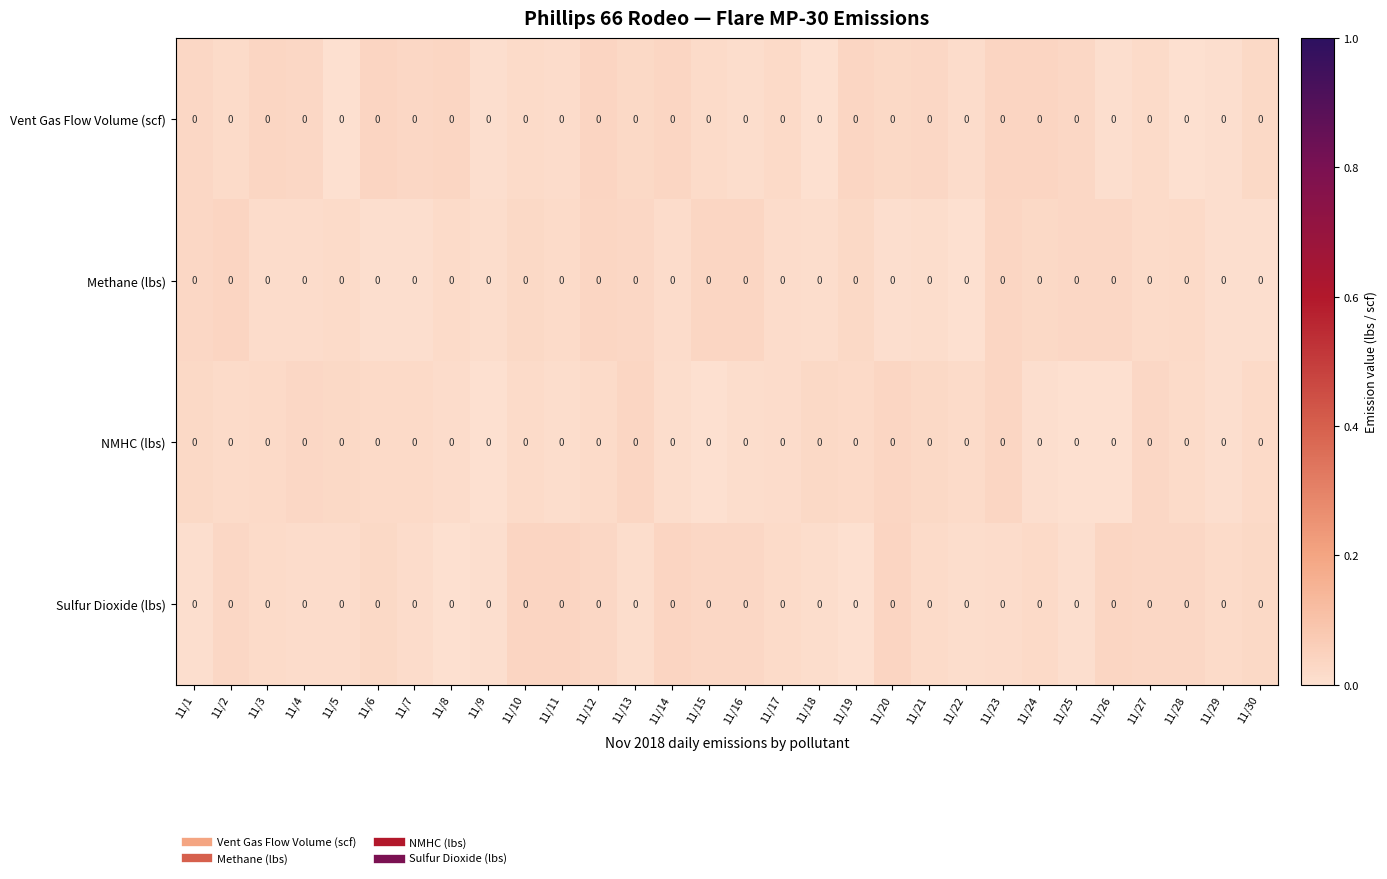

Reading left to right, what are all the values shown in this chart?

Vent Gas Flow Volume (scf): 11/1=0.0	11/2=0.0	11/3=0.0	11/4=0.0	11/5=0.0	11/6=0.0	11/7=0.0	11/8=0.0	11/9=0.0	11/10=0.0	11/11=0.0	11/12=0.0	11/13=0.0	11/14=0.0	11/15=0.0	11/16=0.0	11/17=0.0	11/18=0.0	11/19=0.0	11/20=0.0	11/21=0.0	11/22=0.0	11/23=0.0	11/24=0.0	11/25=0.0	11/26=0.0	11/27=0.0	11/28=0.0	11/29=0.0	11/30=0.0
Methane (lbs): 11/1=0.0	11/2=0.0	11/3=0.0	11/4=0.0	11/5=0.0	11/6=0.0	11/7=0.0	11/8=0.0	11/9=0.0	11/10=0.0	11/11=0.0	11/12=0.0	11/13=0.0	11/14=0.0	11/15=0.0	11/16=0.0	11/17=0.0	11/18=0.0	11/19=0.0	11/20=0.0	11/21=0.0	11/22=0.0	11/23=0.0	11/24=0.0	11/25=0.0	11/26=0.0	11/27=0.0	11/28=0.0	11/29=0.0	11/30=0.0
NMHC (lbs): 11/1=0.0	11/2=0.0	11/3=0.0	11/4=0.0	11/5=0.0	11/6=0.0	11/7=0.0	11/8=0.0	11/9=0.0	11/10=0.0	11/11=0.0	11/12=0.0	11/13=0.0	11/14=0.0	11/15=0.0	11/16=0.0	11/17=0.0	11/18=0.0	11/19=0.0	11/20=0.0	11/21=0.0	11/22=0.0	11/23=0.0	11/24=0.0	11/25=0.0	11/26=0.0	11/27=0.0	11/28=0.0	11/29=0.0	11/30=0.0
Sulfur Dioxide (lbs): 11/1=0.0	11/2=0.0	11/3=0.0	11/4=0.0	11/5=0.0	11/6=0.0	11/7=0.0	11/8=0.0	11/9=0.0	11/10=0.0	11/11=0.0	11/12=0.0	11/13=0.0	11/14=0.0	11/15=0.0	11/16=0.0	11/17=0.0	11/18=0.0	11/19=0.0	11/20=0.0	11/21=0.0	11/22=0.0	11/23=0.0	11/24=0.0	11/25=0.0	11/26=0.0	11/27=0.0	11/28=0.0	11/29=0.0	11/30=0.0